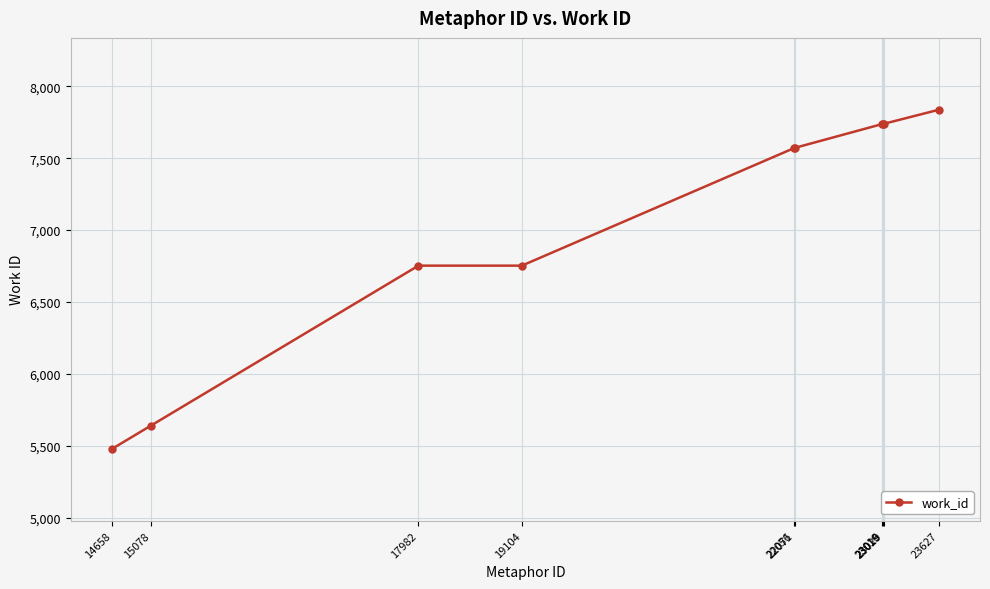

What is the value of the 5th point from the left?

7570